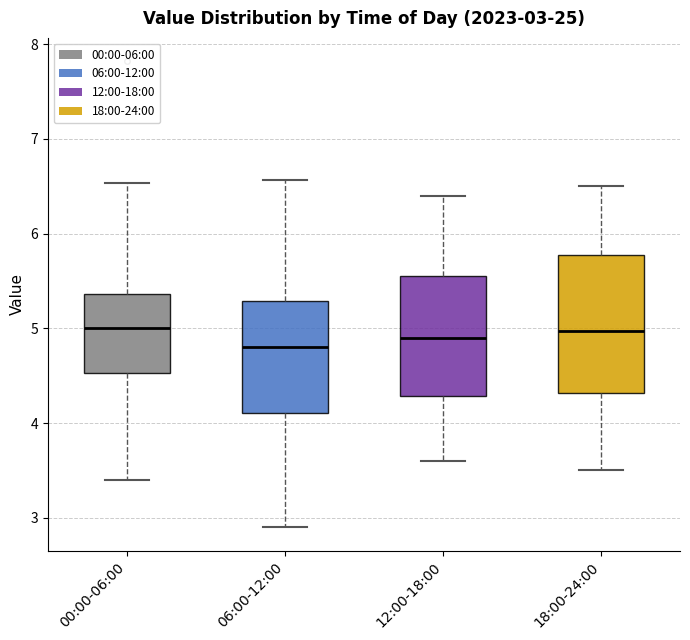

Which box is the tallest, from its lower edge to its upper edge?

18:00-24:00